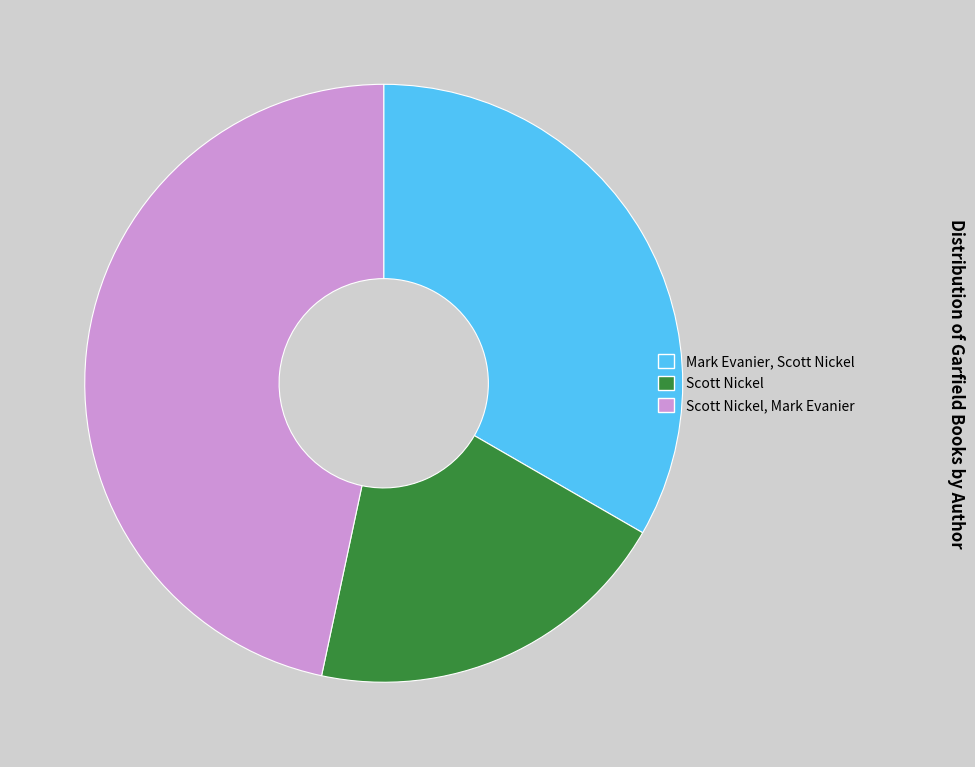

How many slices are in this pie chart?

3